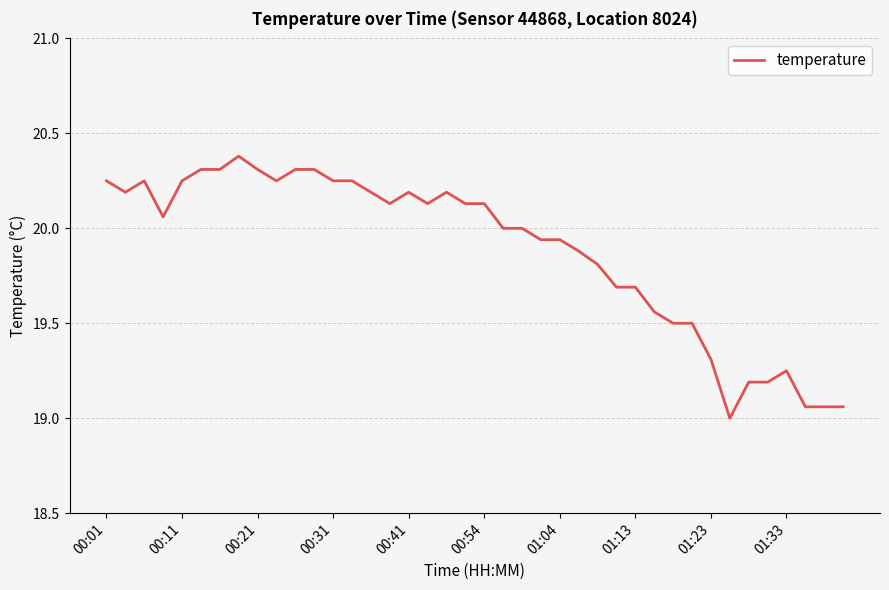

What is the greatest value displayed?

20.4